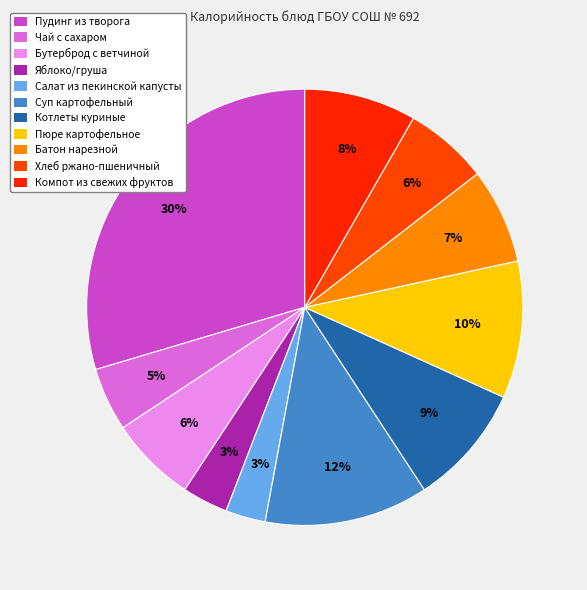

Count the number of slices in the pie.

11